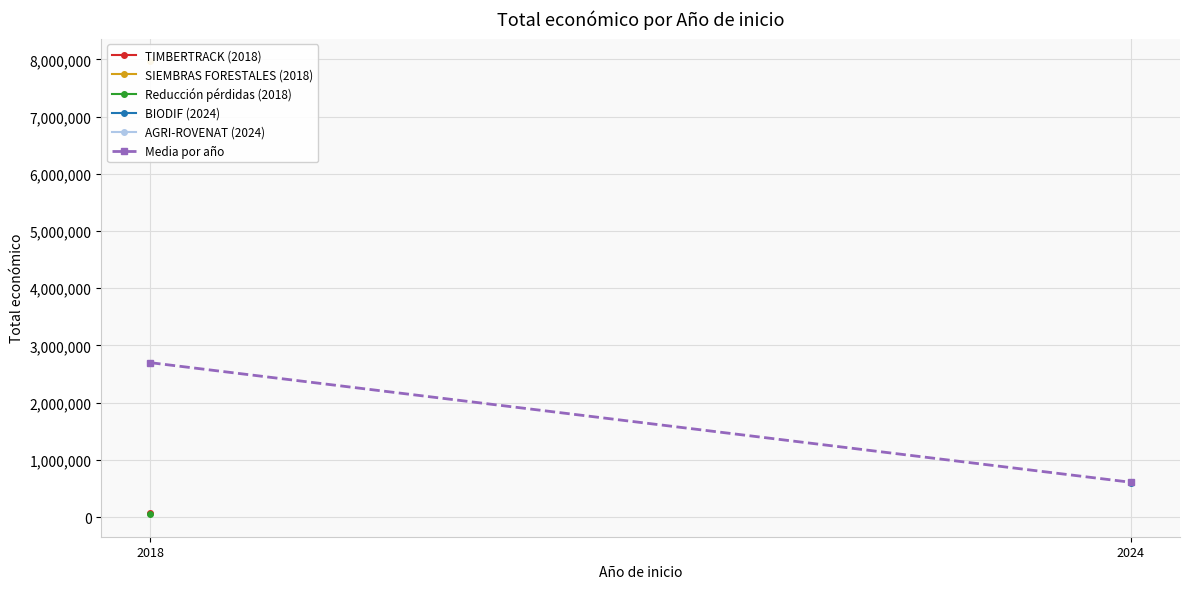

Reading right to left, list all the values displayed in this chart.

2024=607651.0	2018=2698347.7